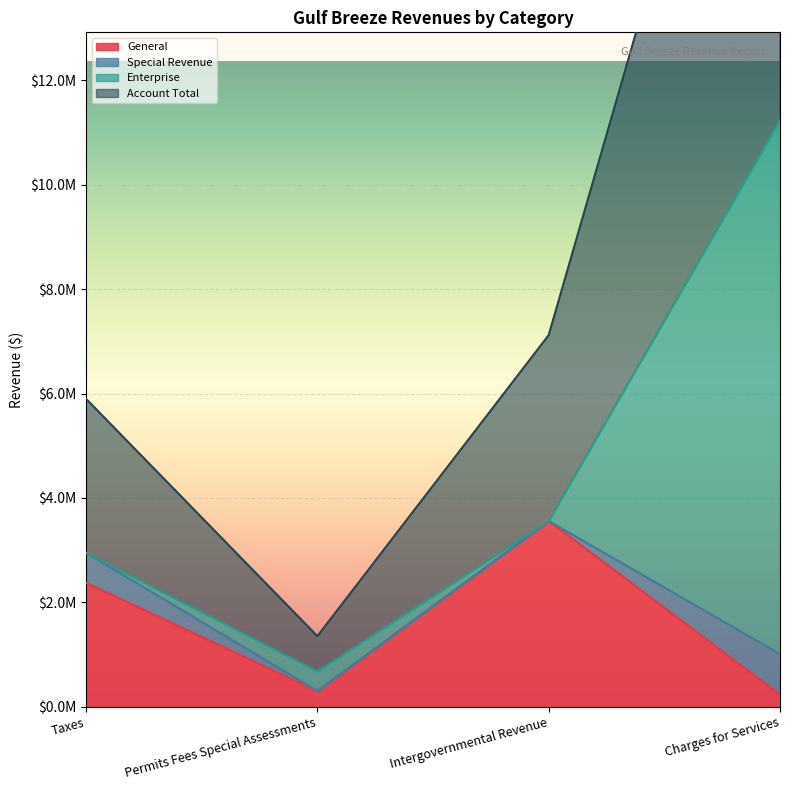

Which has a higher value, Charges for Services or Taxes?

Taxes